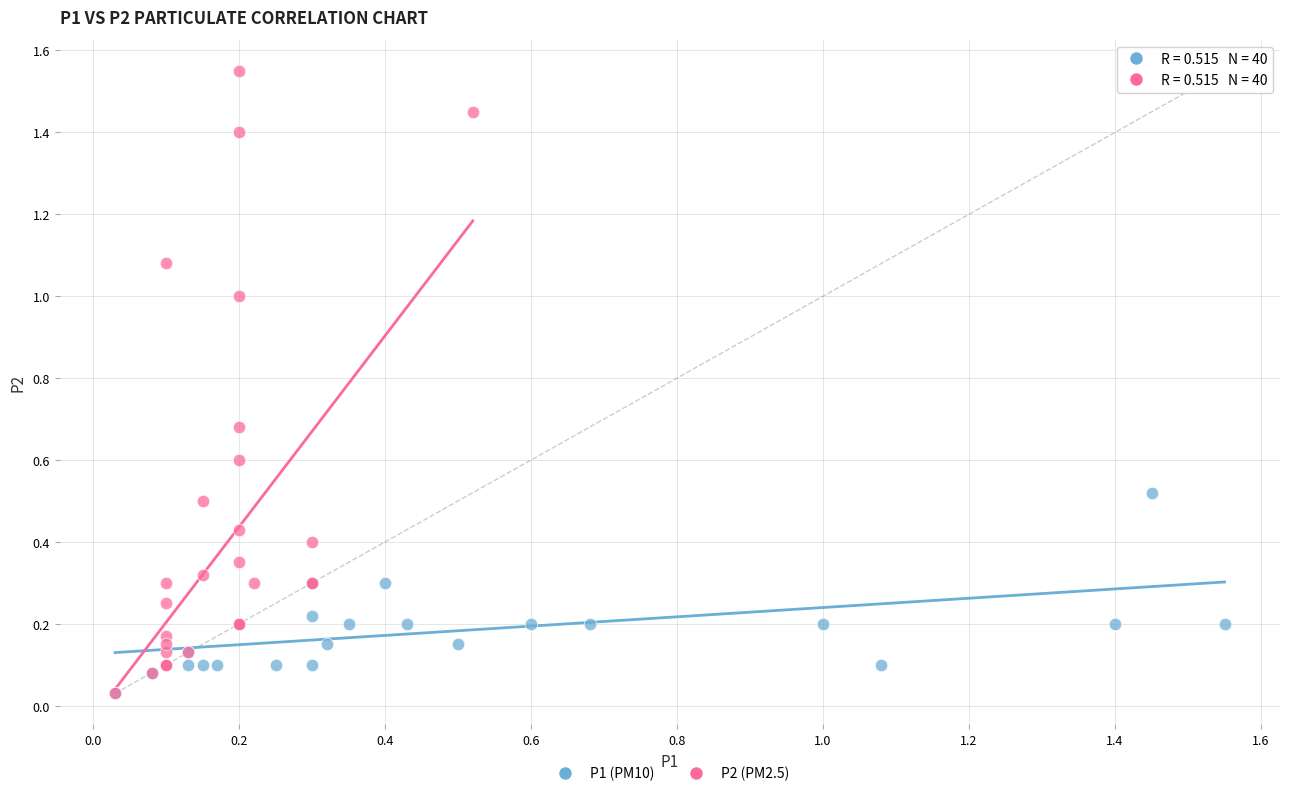

What are all the series names shown in the legend?

P1 (PM10), P2 (PM2.5)